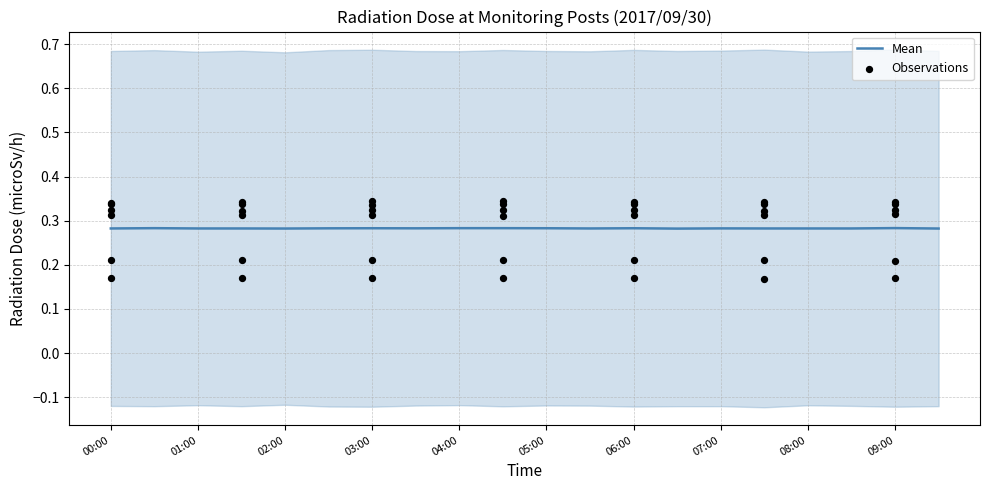

The value of Mean at 00:00 is 0.1. True or false?

False